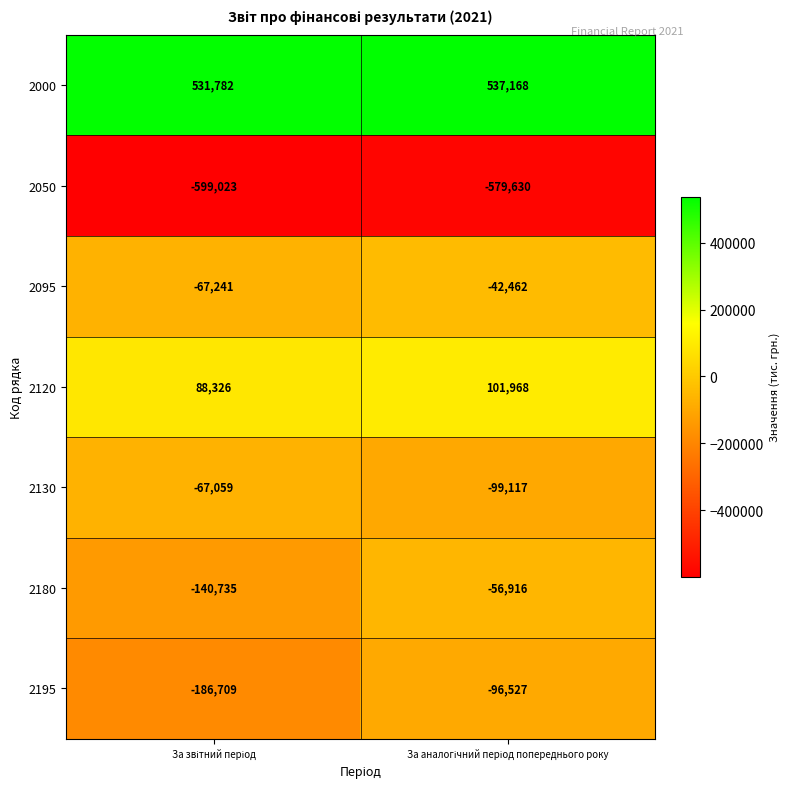

What is the difference between the maximum and minimum values in the 2195 series?

90182